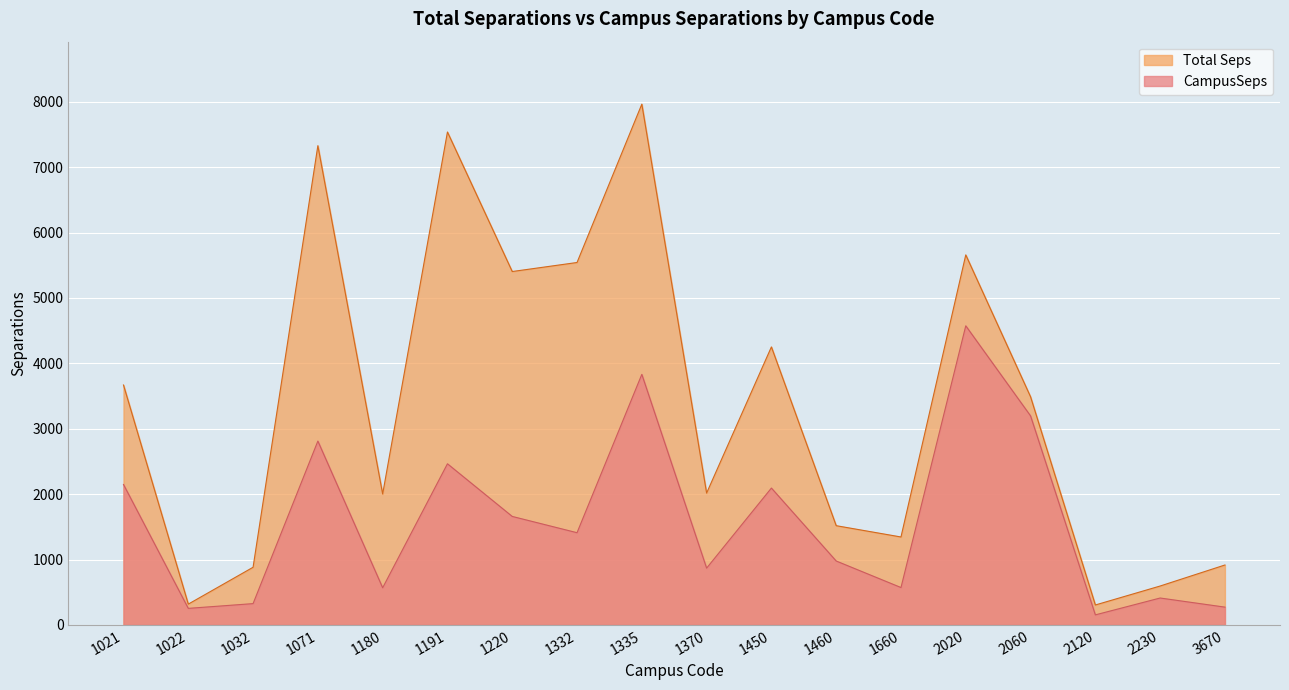

What is the difference between the maximum and second lowest values in the CampusSeps series?

4320.0